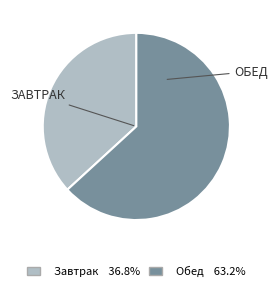

Between Завтрак and Обед, which is larger?

Обед